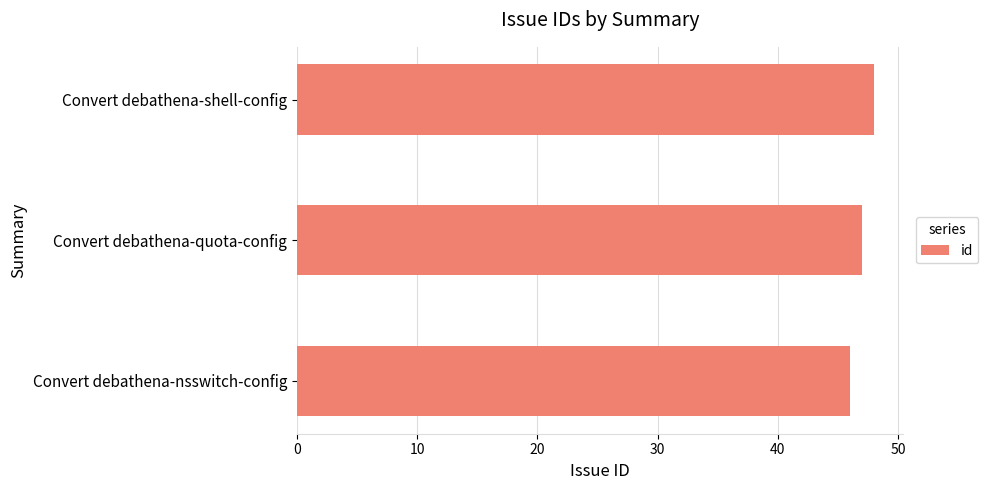

What is the approximate value at Convert debathena-shell-config?

48